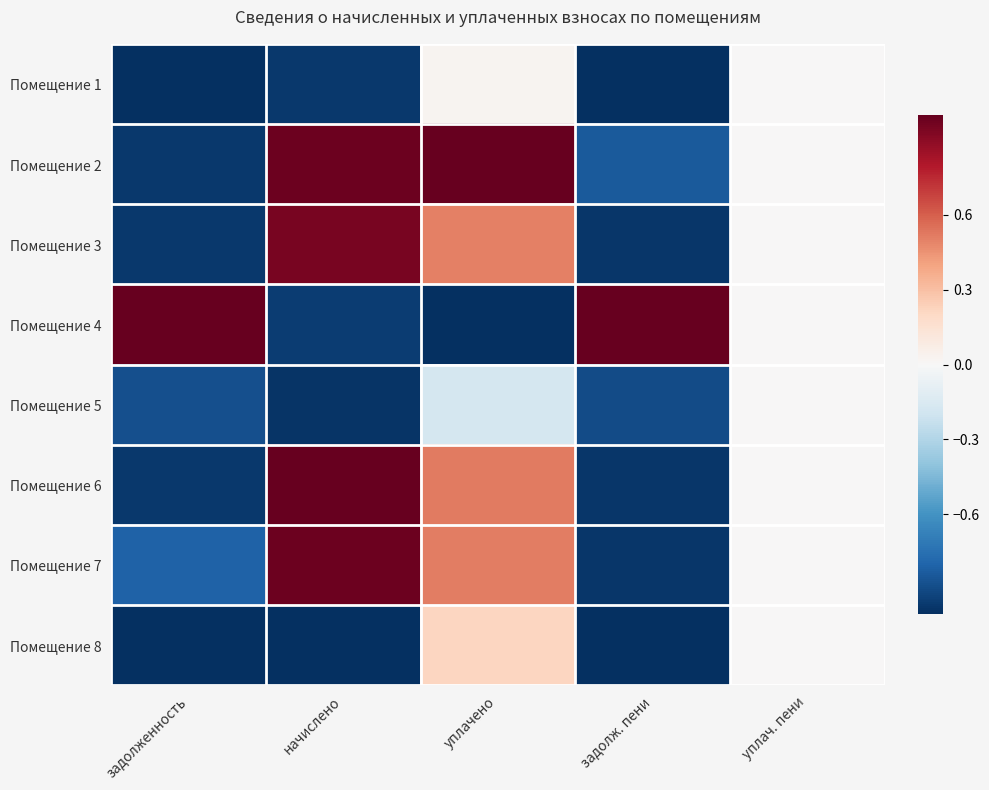

Rank the series by their maximum value, from lowest to highest.

Помещение 5, Помещение 1, Помещение 8, Помещение 3, Помещение 7, Помещение 2, Помещение 4, Помещение 6